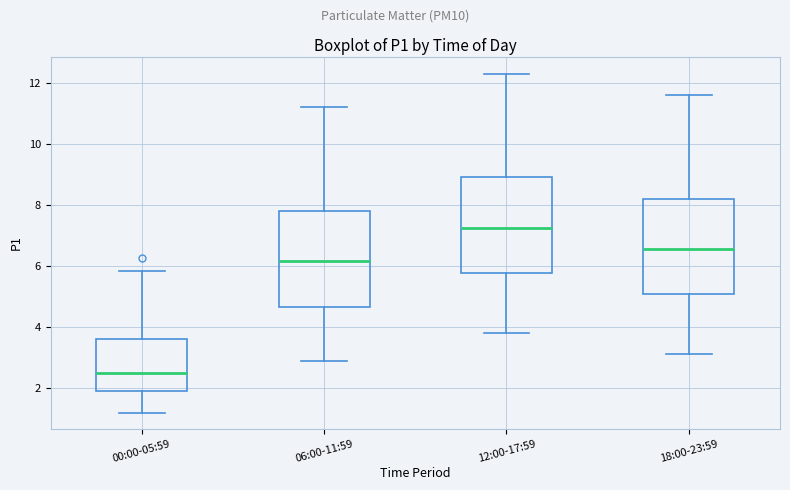

Reading left to right, read every box against the y-axis: the position of its median line, the range the box covers, and the ends of its whiskers. The values are not printed on the chart, so give them approximately, as read against the axis.

00:00-05:59: median 2.6, box 2.0 to 3.6, whiskers 1.2 to 5.8
06:00-11:59: median 6.2, box 4.6 to 7.8, whiskers 3.0 to 11.2
12:00-17:59: median 7.2, box 5.8 to 9.0, whiskers 3.8 to 12.4
18:00-23:59: median 6.6, box 5.0 to 8.2, whiskers 3.2 to 11.6